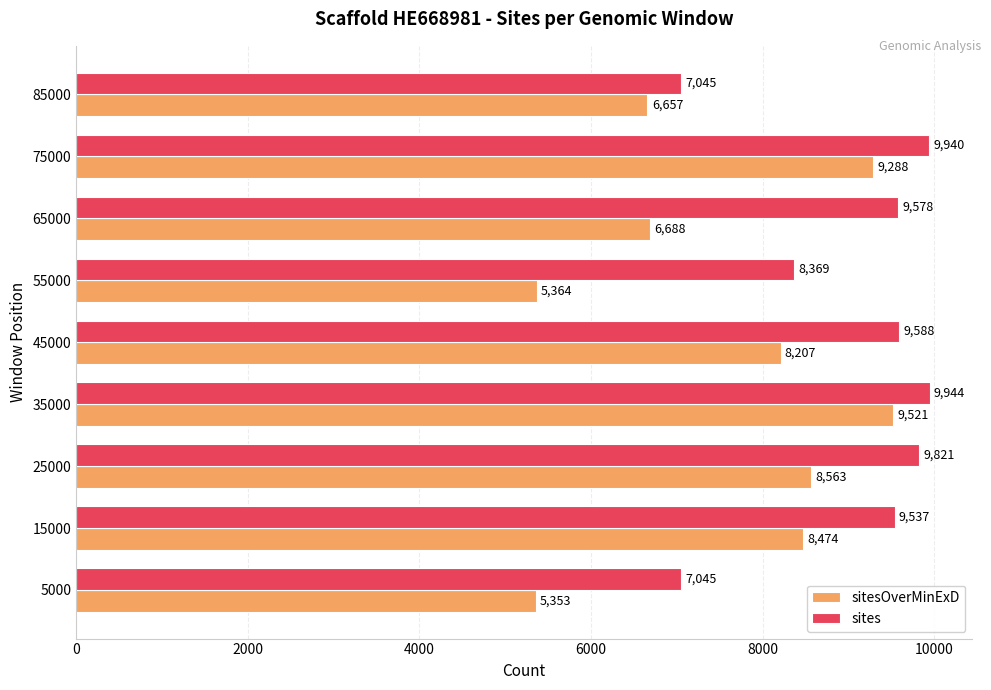

Which label corresponds to the largest value in the chart?

35000